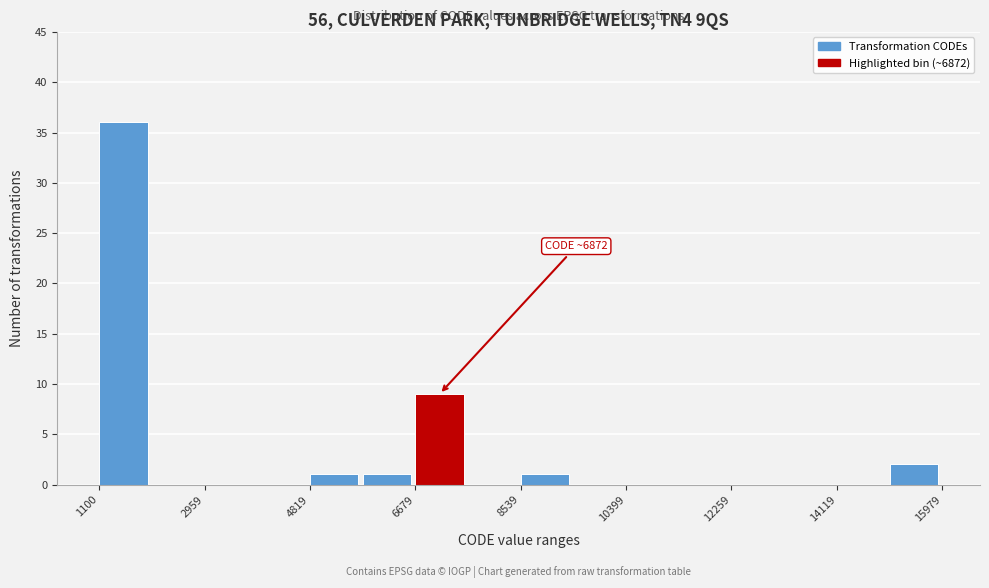

Over which range of the x-axis is the bar tallest?

1200 to 2000